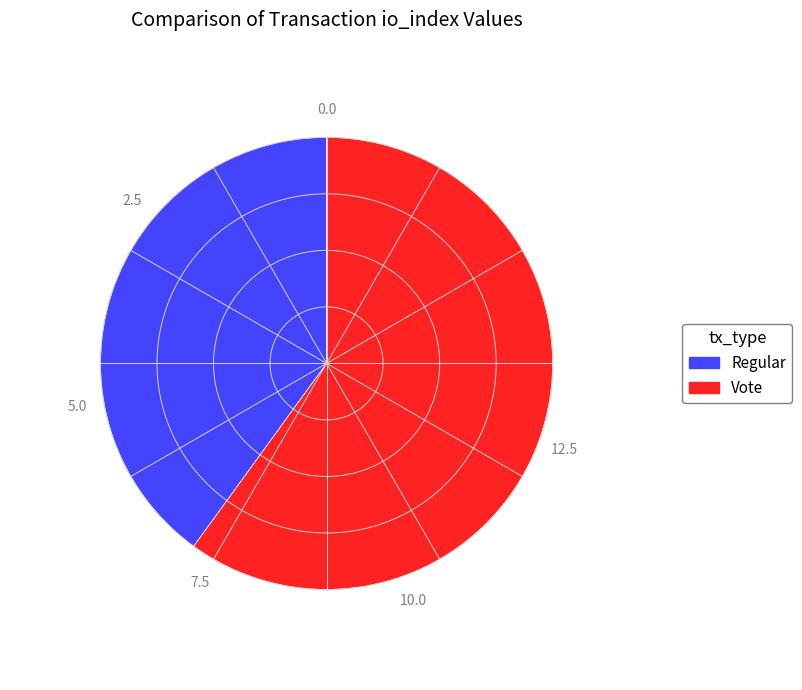

Rank the categories by value from highest to lowest.

Vote, Regular